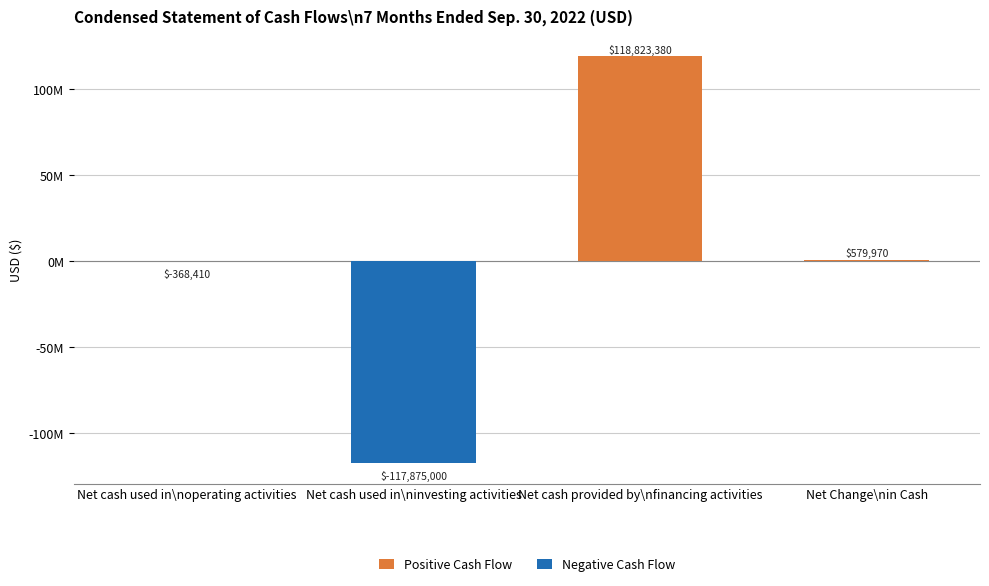

Which series changed the most between Net cash used in\noperating activities and Net Change\nin Cash?

Positive Cash Flow